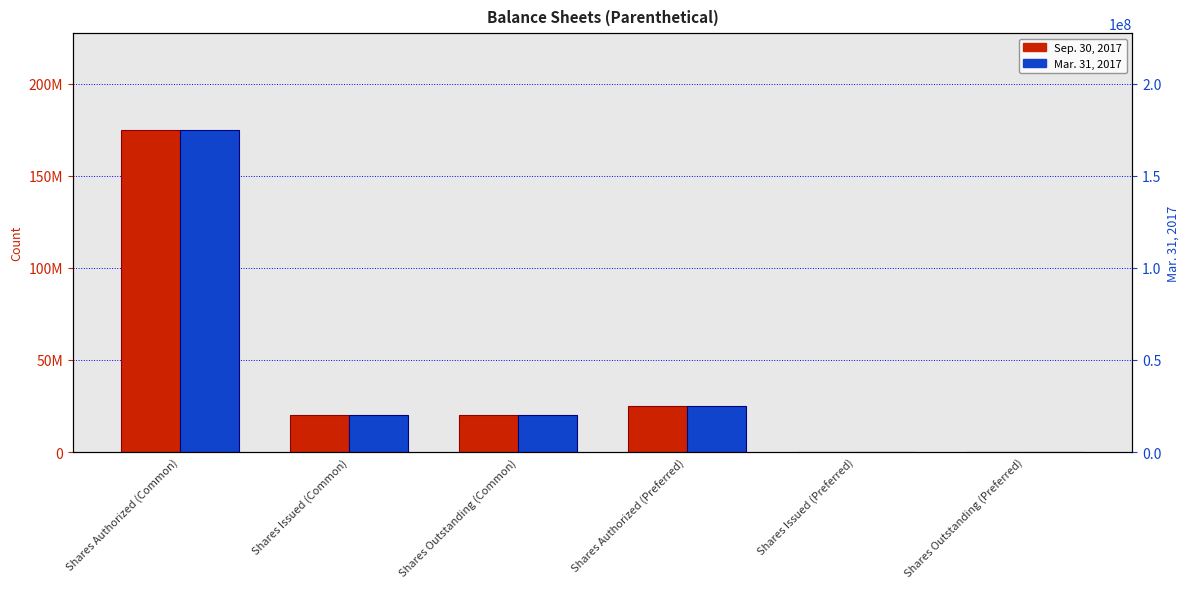

At which category is the sum across all series the highest?

Shares Authorized (Common)